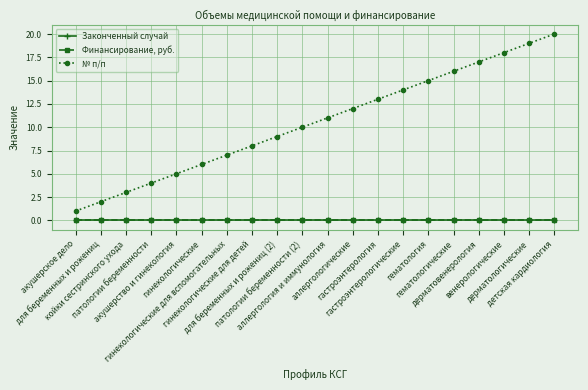

Reading left to right, what are all the values shown in this chart?

Законченный случай: 0	0	0	0	0	0	0	0	0	0	0	0	0	0	0	0	0	0	0	0
Финансирование, руб.: 0	0	0	0	0	0	0	0	0	0	0	0	0	0	0	0	0	0	0	0
№ п/п: 1	2	3	4	5	6	7	8	9	10	11	12	13	14	15	16	17	18	19	20